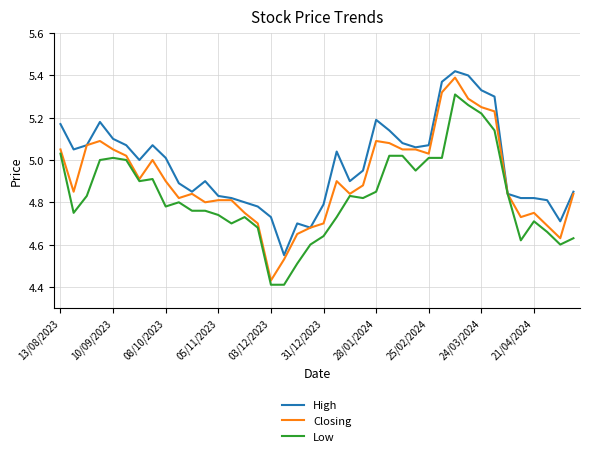

Which series has the largest total across all categories?

High